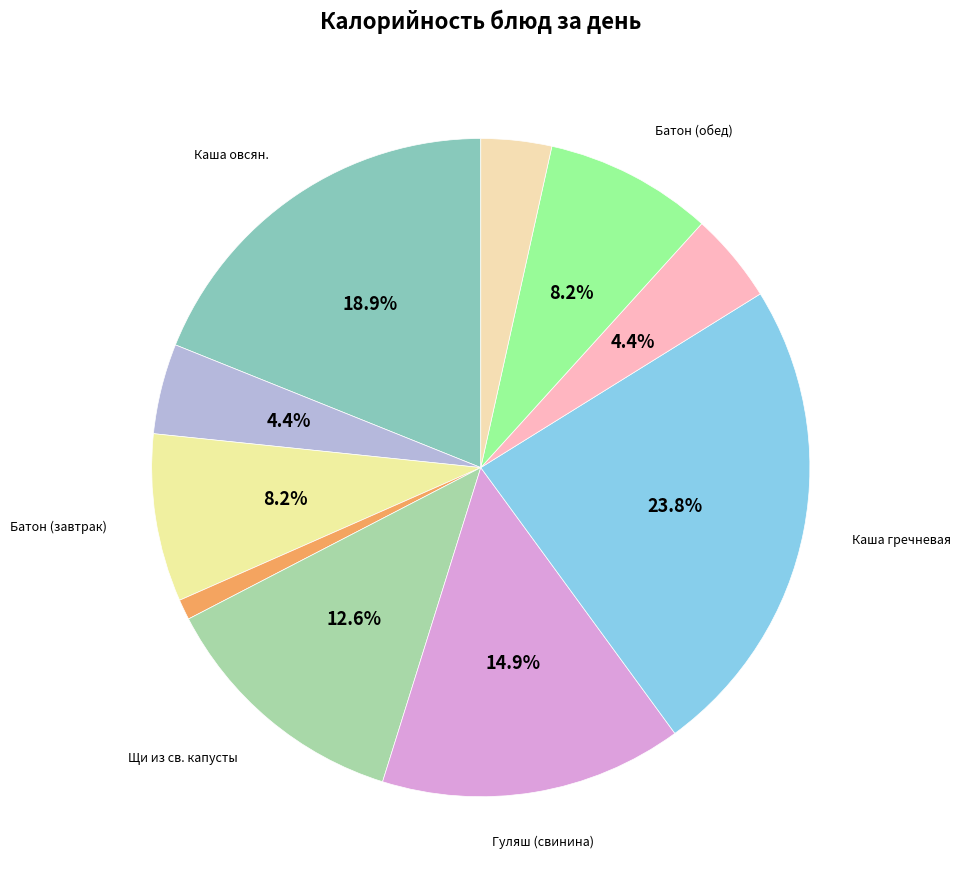

How many segments does this pie chart have?

10